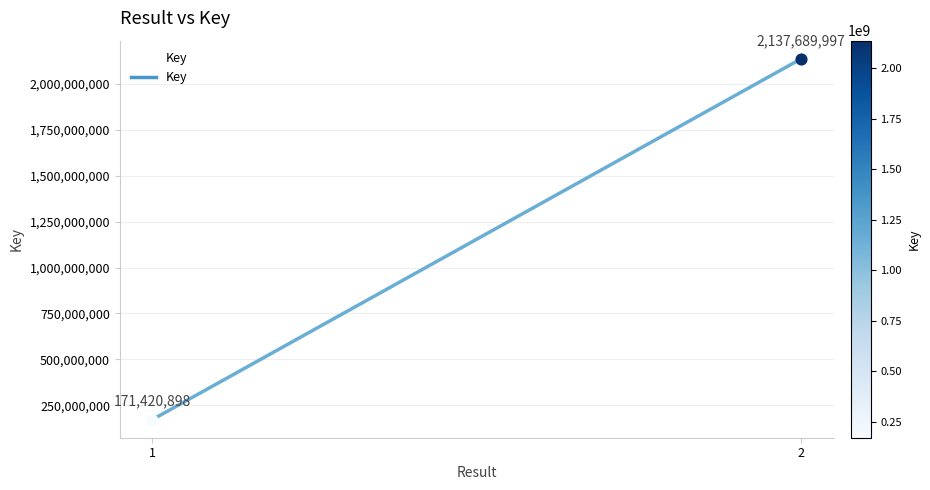

Approximately how many times larger is the value at 1 compared to 2?

0.1